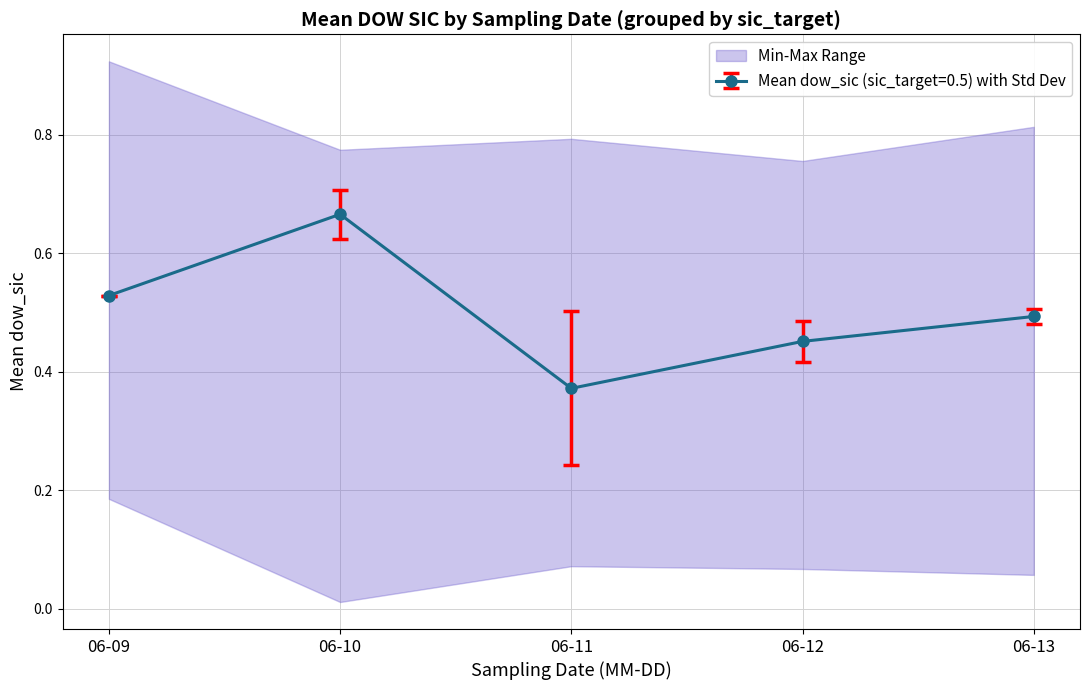

What is the difference between the highest and lowest values at 2016-06-11?

0.7